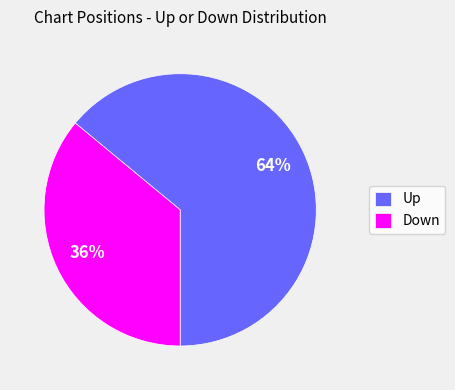

Approximately how many times larger is the value at Down compared to Up?

0.6